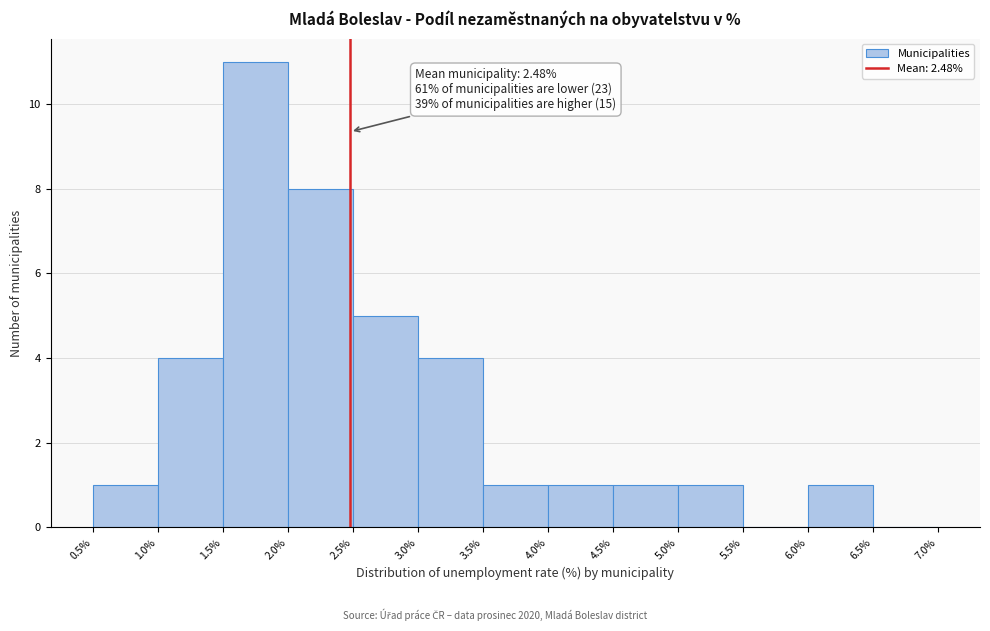

Which range on the x-axis has the tallest bar?

1.5% to 2.0%